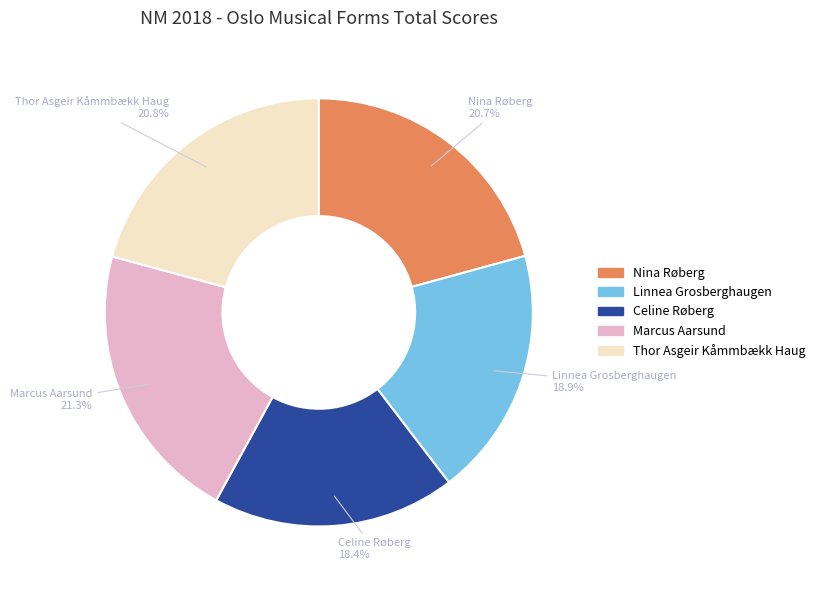

To the nearest percent, what portion does Linnea Grosberghaugen represent?

19%